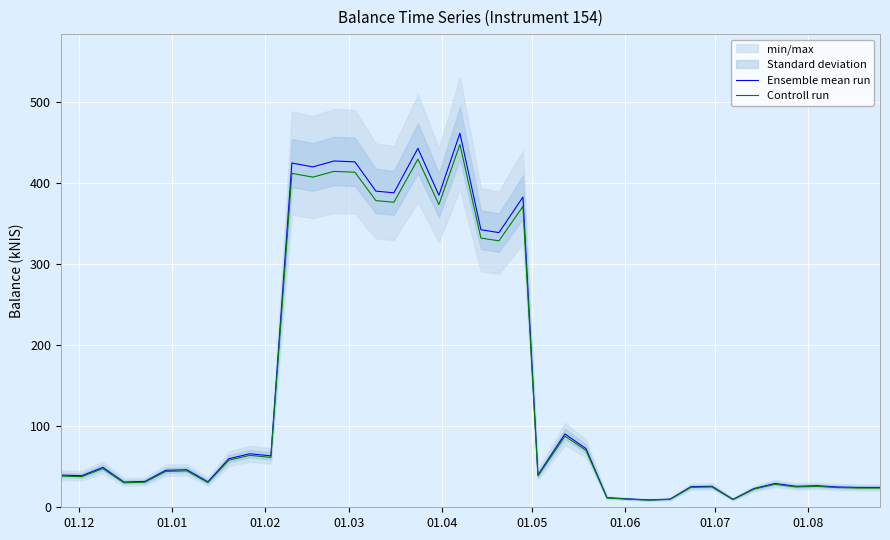

At how many categories does at least one series exceed 274?

12